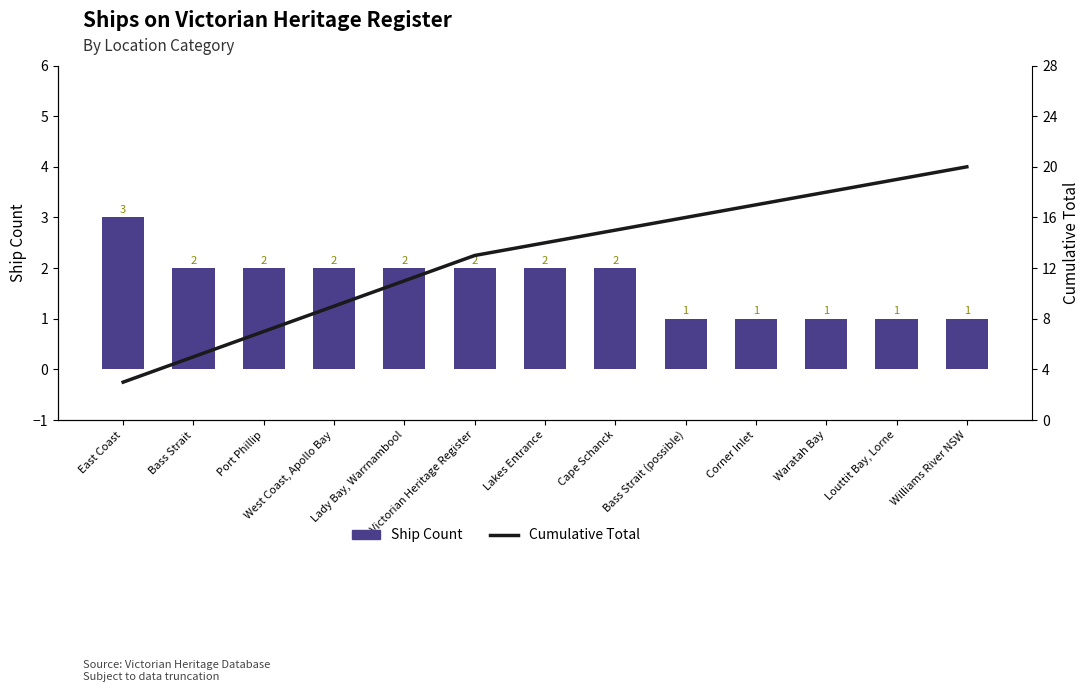

The value of Ship Count at Victorian Heritage Register is 2. True or false?

True